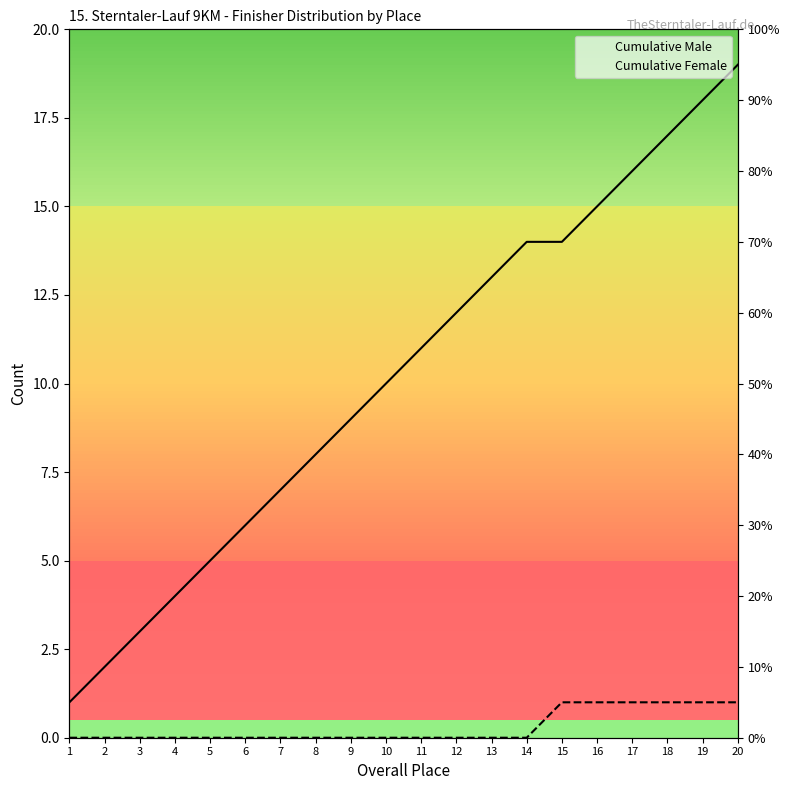

Which series changed the most between 7 and 14?

Cumulative Male